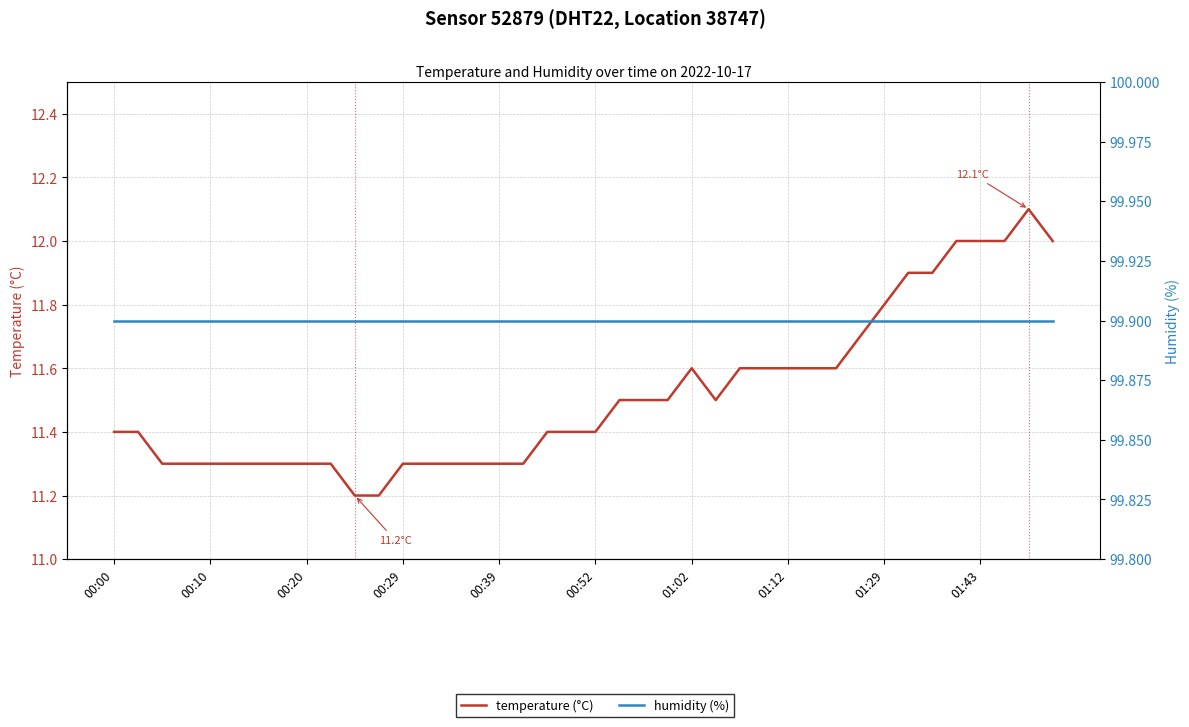

What are all the series names shown in the legend?

temperature (°C), humidity (%)